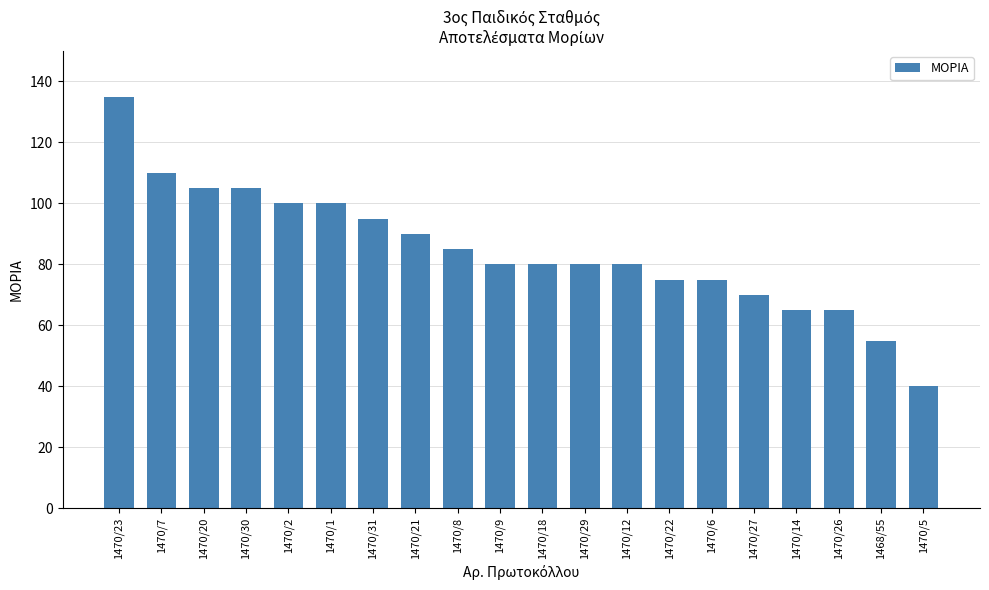

Reading right to left, transcribe all the data shown in this chart.

1470/5=40	1468/55=55	1470/26=65	1470/14=65	1470/27=70	1470/6=75	1470/22=75	1470/12=80	1470/29=80	1470/18=80	1470/9=80	1470/8=85	1470/21=90	1470/31=95	1470/1=100	1470/2=100	1470/30=105	1470/20=105	1470/7=110	1470/23=135